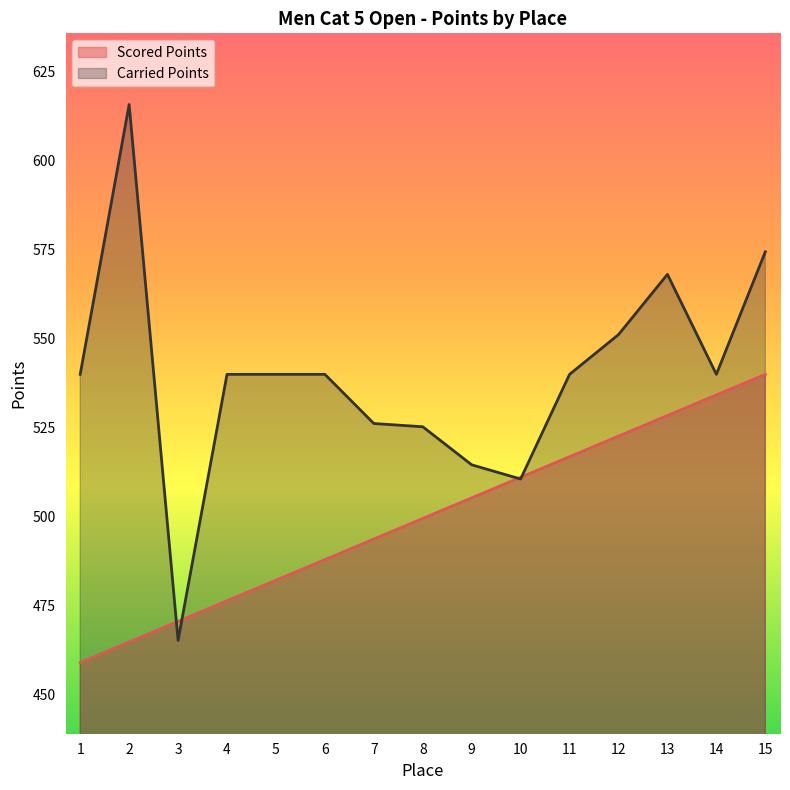

Which category has the highest value in the Scored Points series?

15